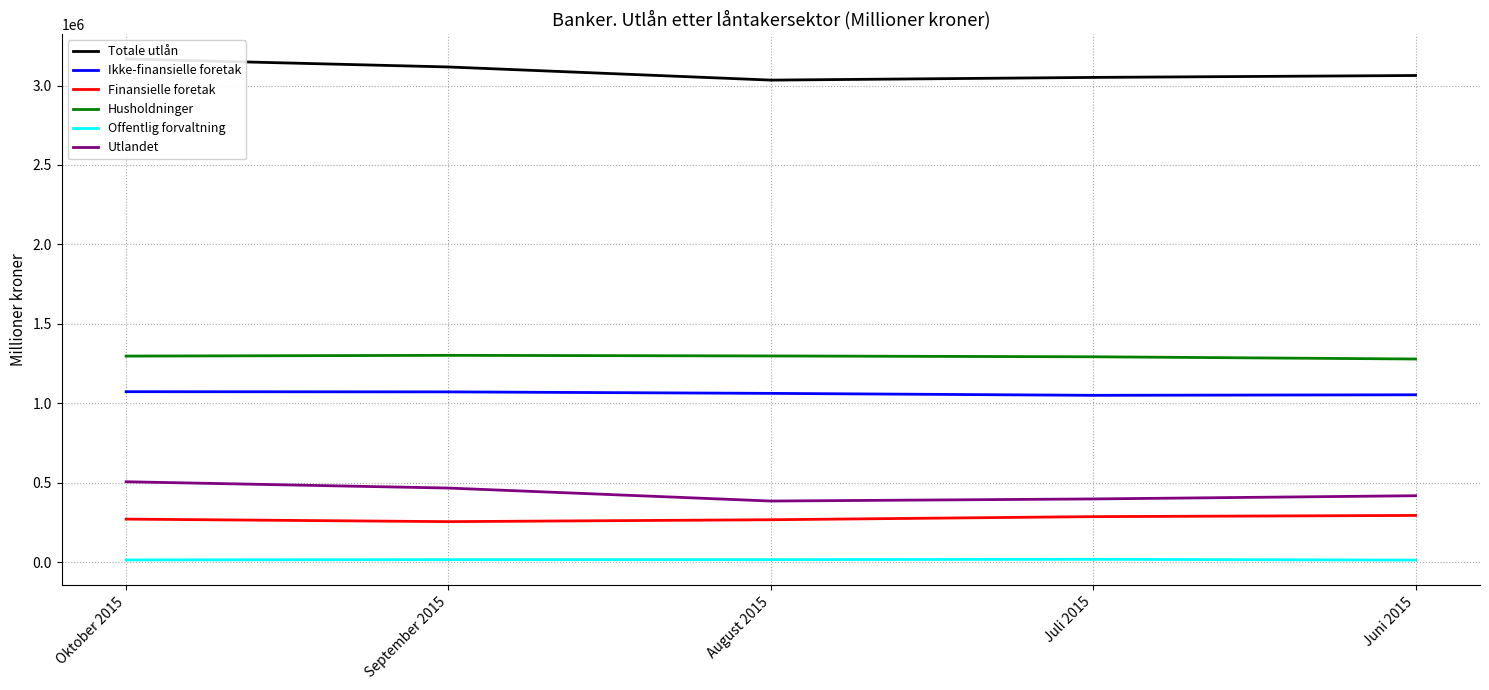

What is the approximate value of Totale utlån at Oktober 2015, to the nearest 50?

3166950